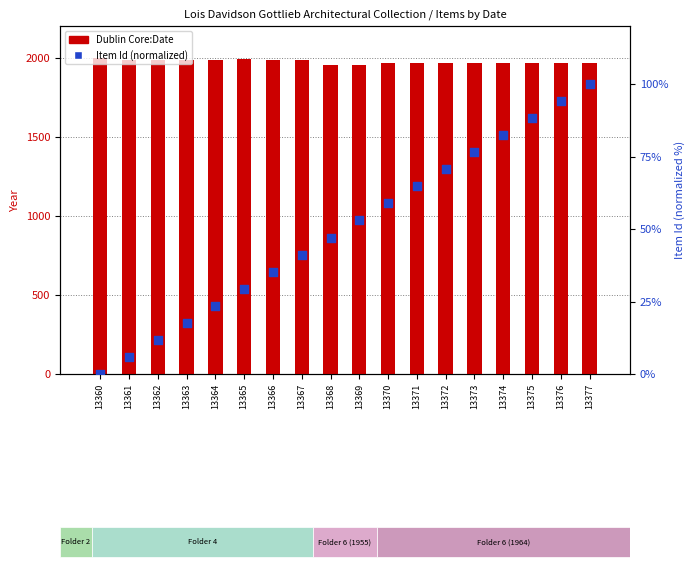

What is the total value across all series at 13360?

1995.0